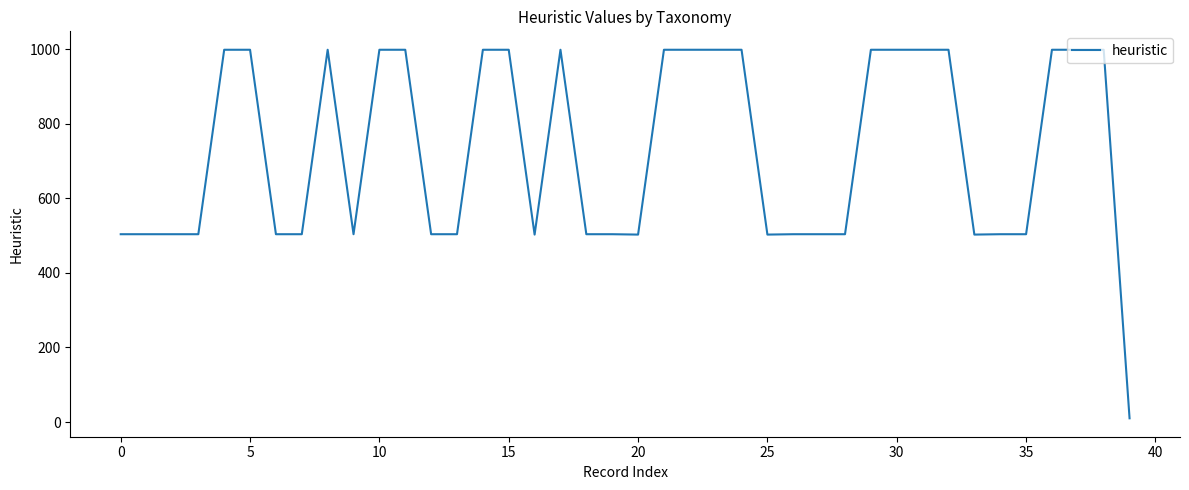

What is the difference between the maximum and minimum values?

989